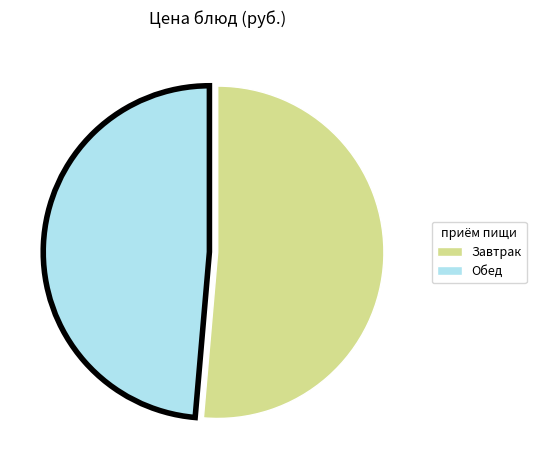

What is the smallest slice in the pie chart?

Обед